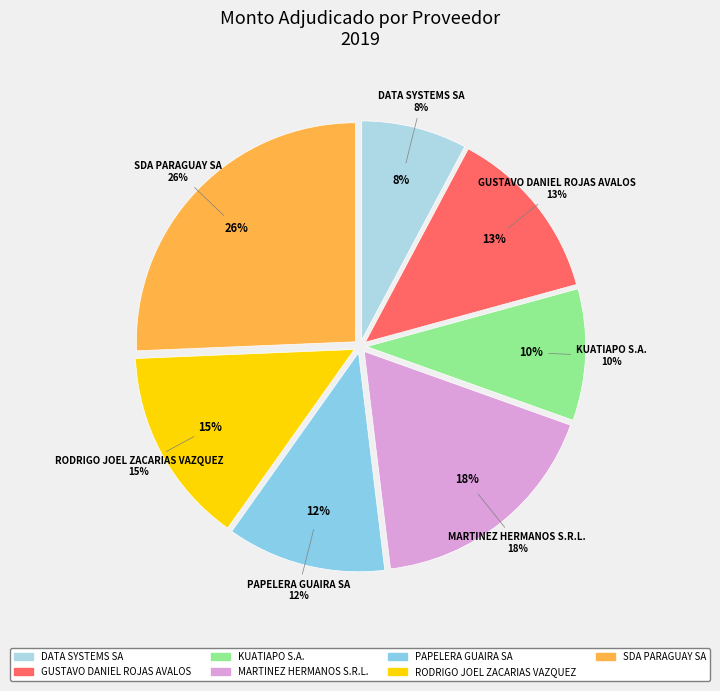

Which slice is the smallest?

DATA SYSTEMS SA